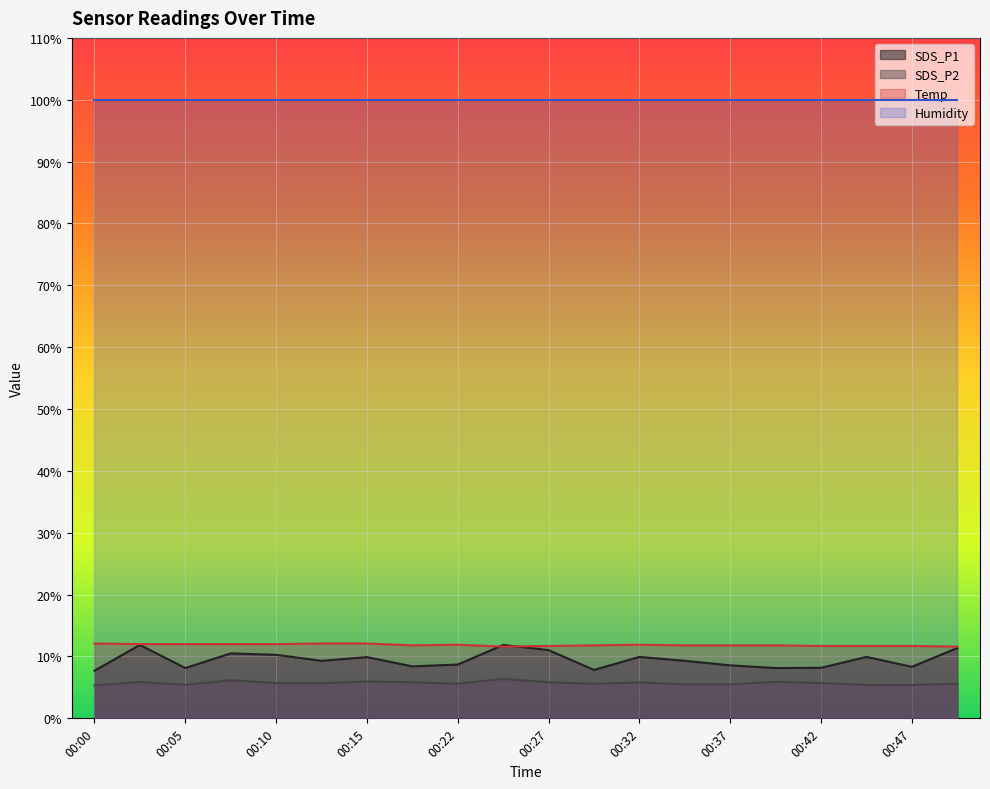

Rank the categories by Temp value from highest to lowest.

00:00, 00:12, 00:15, 00:03, 00:05, 00:08, 00:10, 00:22, 00:32, 00:20, 00:30, 00:35, 00:37, 00:40, 00:27, 00:42, 00:45, 00:47, 00:25, 00:51